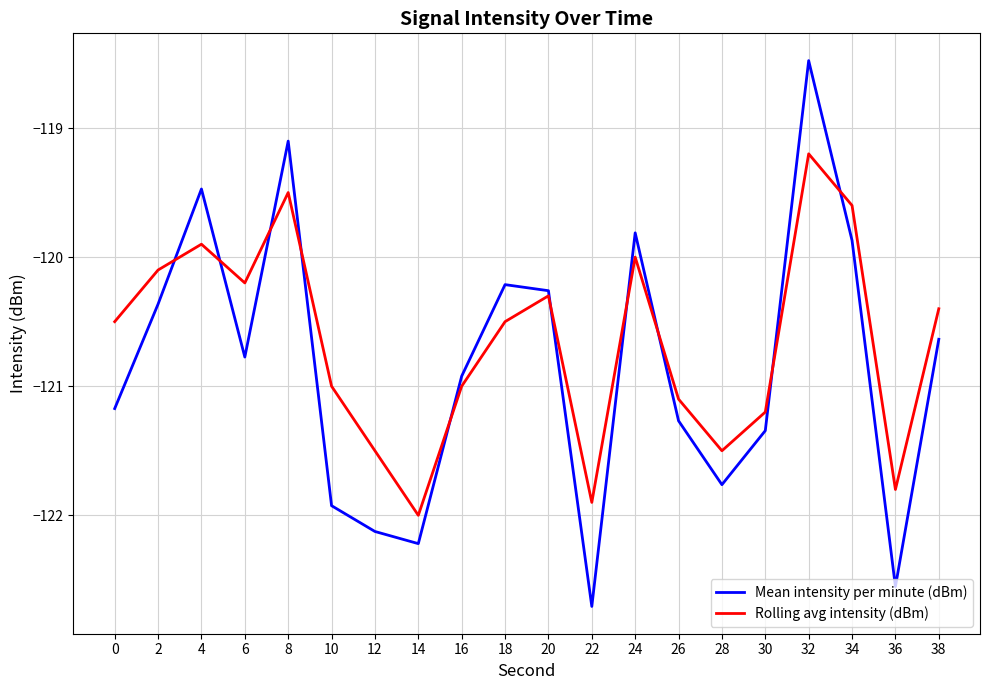

Rank the series at 12 from lowest to highest value.

Mean intensity per minute (dBm), Rolling avg intensity (dBm)